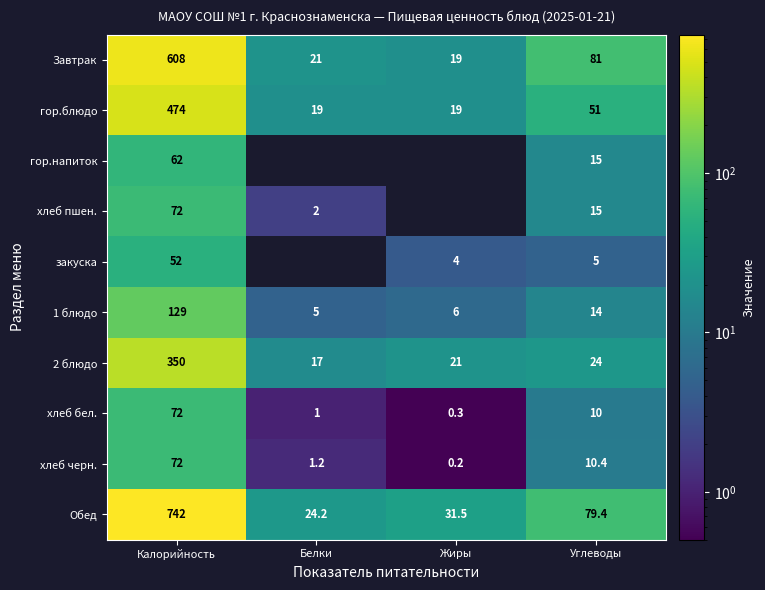

Which category has the lowest value in the Завтрак series?

Жиры